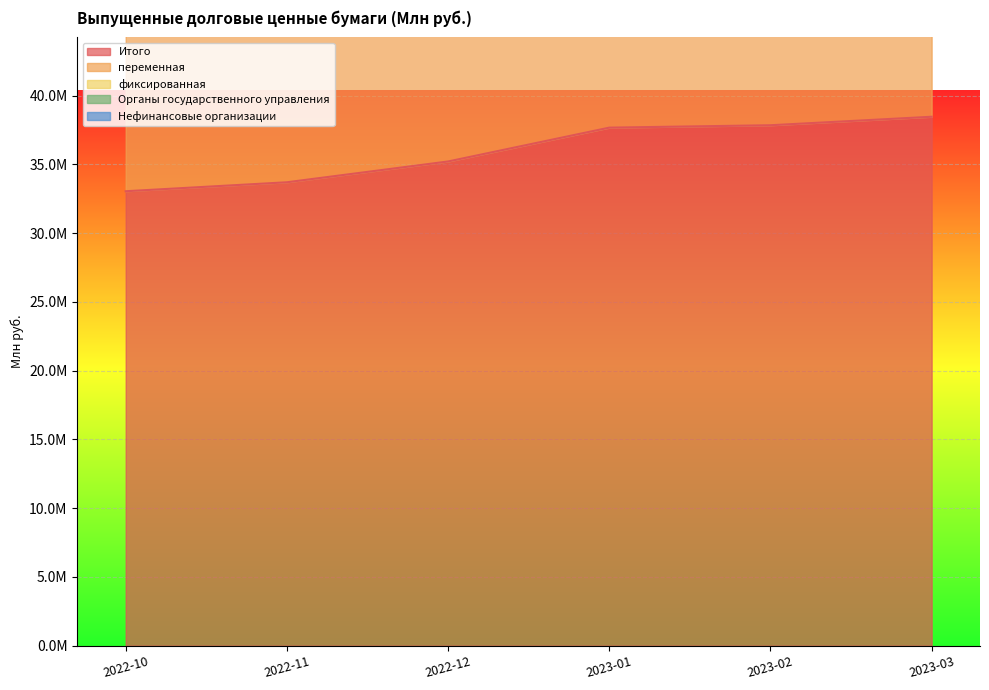

Read the переменная value at 2023-02, to the nearest 10.

55632000